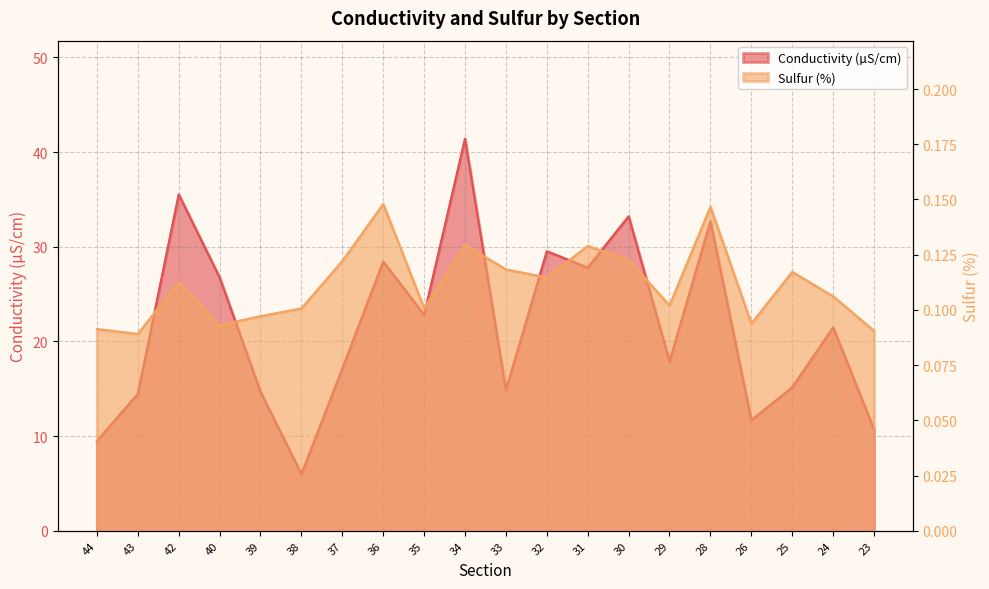

How many interior local valleys does the Conductivity (µS/cm) series have?

6